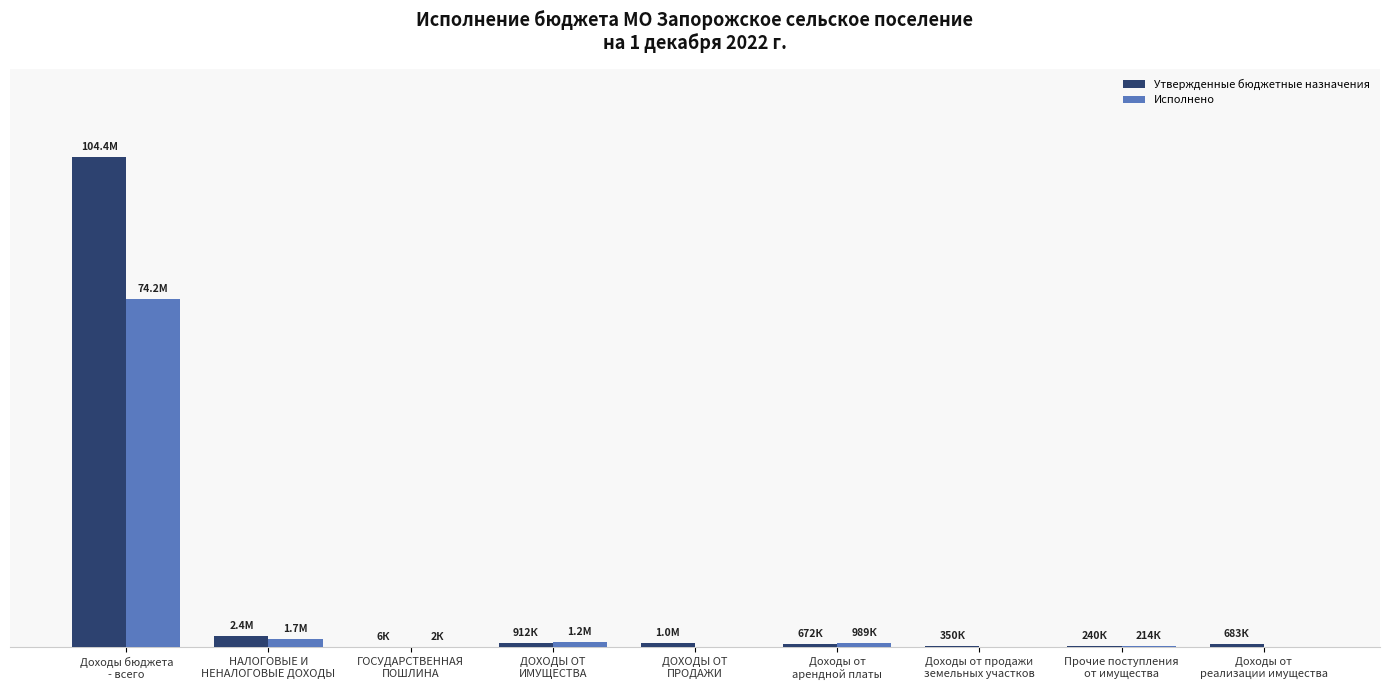

Are the bars grouped side by side (vs. stacked)?

Yes